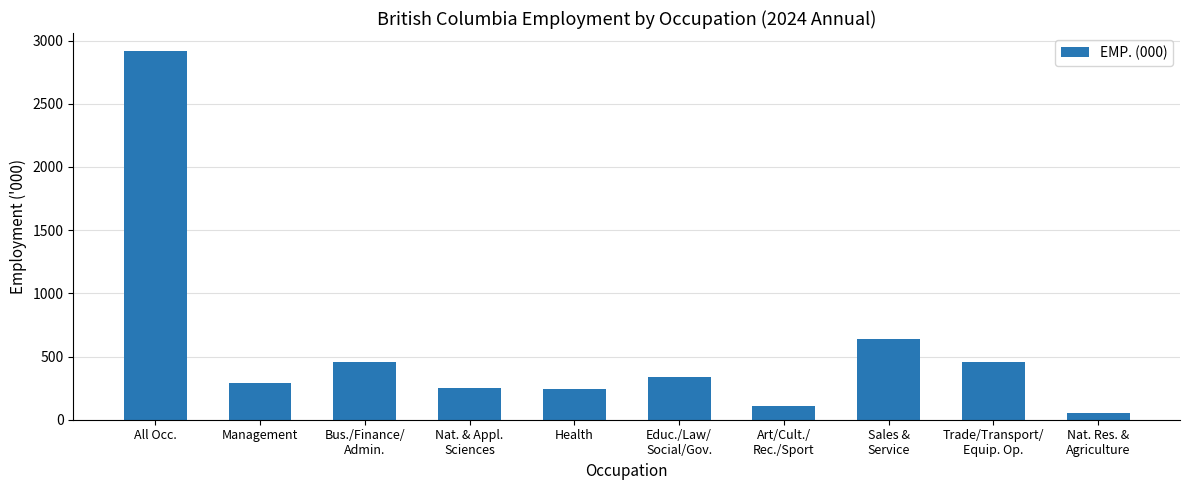

Read the value at Educ./Law/
Social/Gov..

340.5